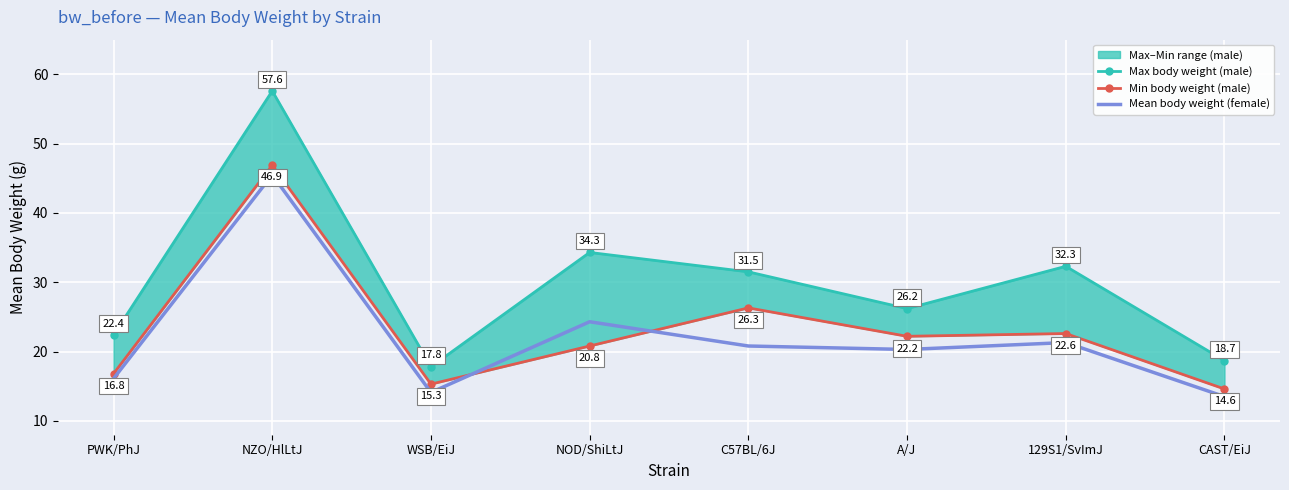

Reading left to right, list all the values displayed in this chart.

Max body weight (male): 22.4	57.6	17.8	34.3	31.5	26.2	32.3	18.7
Min body weight (male): 16.8	46.9	15.3	20.8	26.3	22.2	22.6	14.6
Mean body weight (female): 16.1	45.5	14.1	24.3	20.8	20.3	21.3	13.5